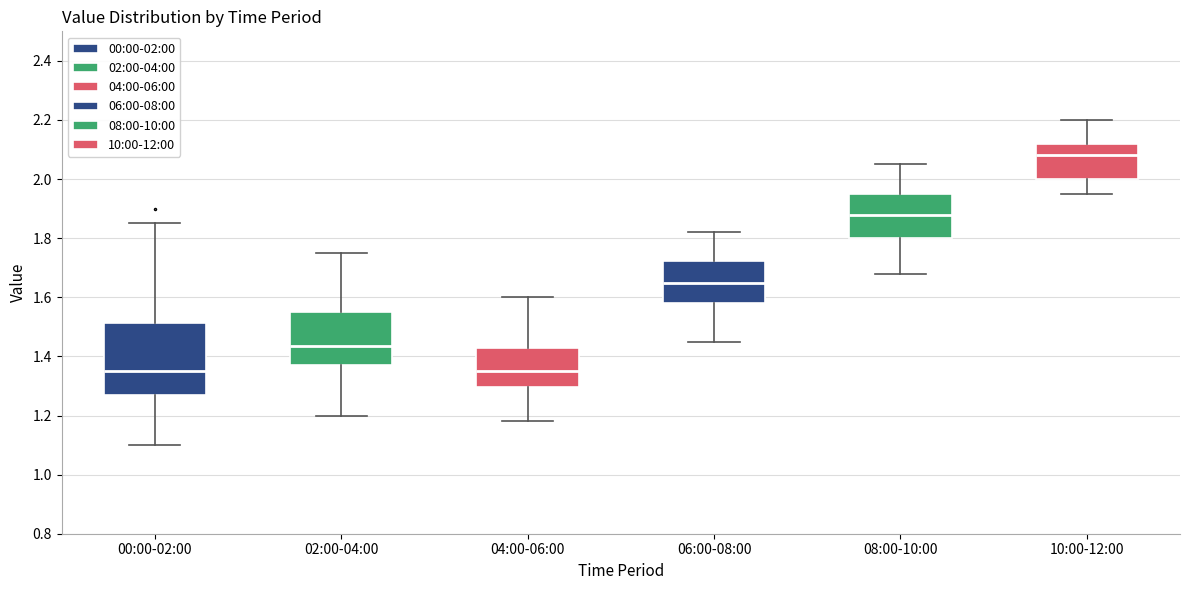

Reading left to right, read every box against the y-axis: the position of its median line, the range the box covers, and the ends of its whiskers. The values are not printed on the chart, so give them approximately, as read against the axis.

00:00-02:00: median 1.36, box 1.28 to 1.52, whiskers 1.10 to 1.86
02:00-04:00: median 1.44, box 1.38 to 1.56, whiskers 1.20 to 1.76
04:00-06:00: median 1.36, box 1.30 to 1.42, whiskers 1.18 to 1.60
06:00-08:00: median 1.66, box 1.58 to 1.72, whiskers 1.46 to 1.82
08:00-10:00: median 1.88, box 1.80 to 1.96, whiskers 1.68 to 2.06
10:00-12:00: median 2.08, box 2.00 to 2.12, whiskers 1.96 to 2.20